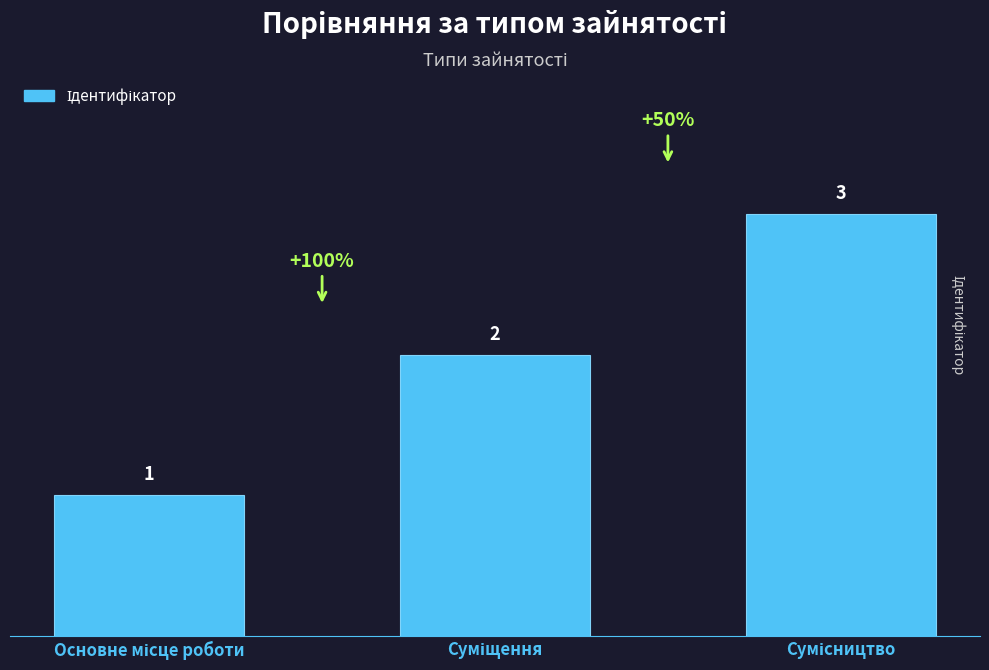

What is the value of the 1st bar from the left?

1